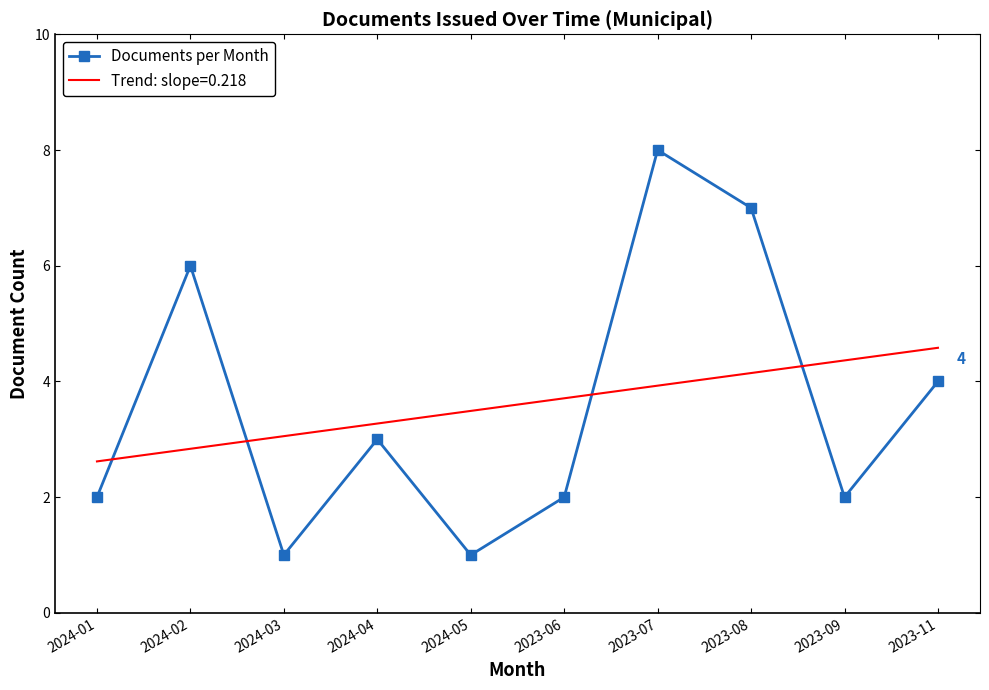

What is the maximum value shown in the chart?

8.0